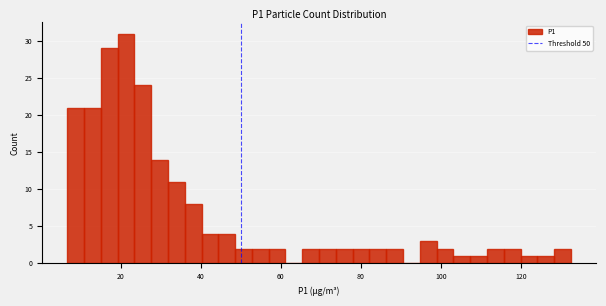

Around what value on the x-axis is the tallest bar? Give the approximate position of its centre, as read against the axis.

22